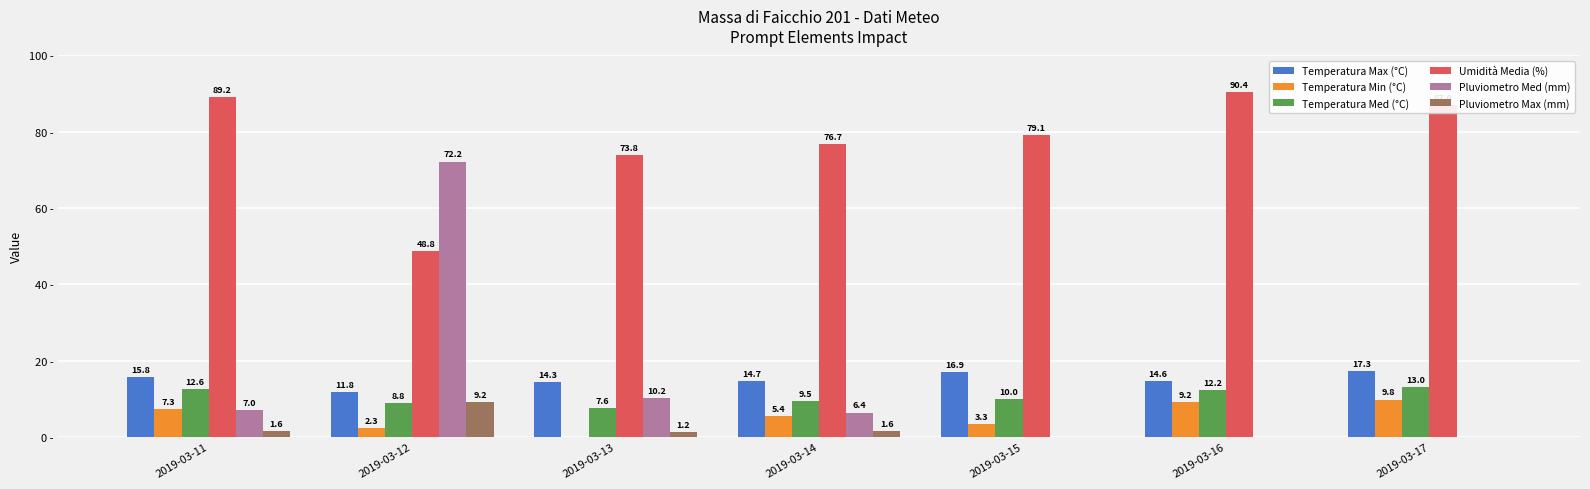

Is the value of Temperatura Med (°C) at 2019-03-14 greater than the value of Umidità Media (%) at 2019-03-15?

No